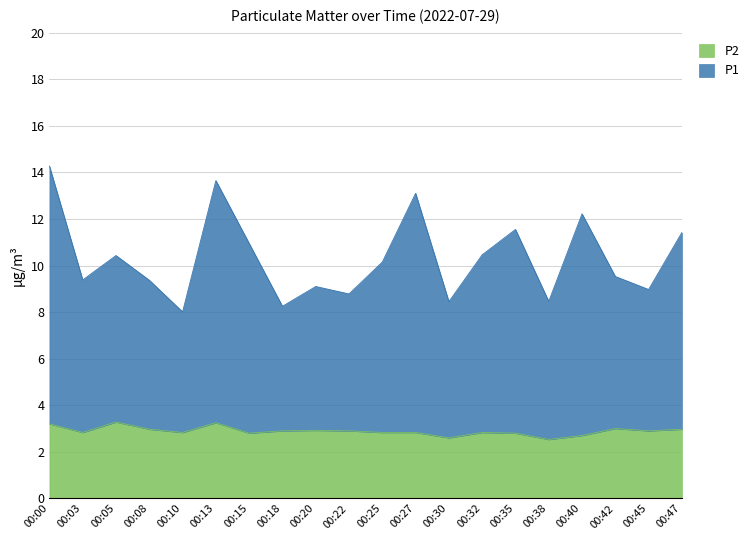

What is the total value across all series at 00:35?

11.6